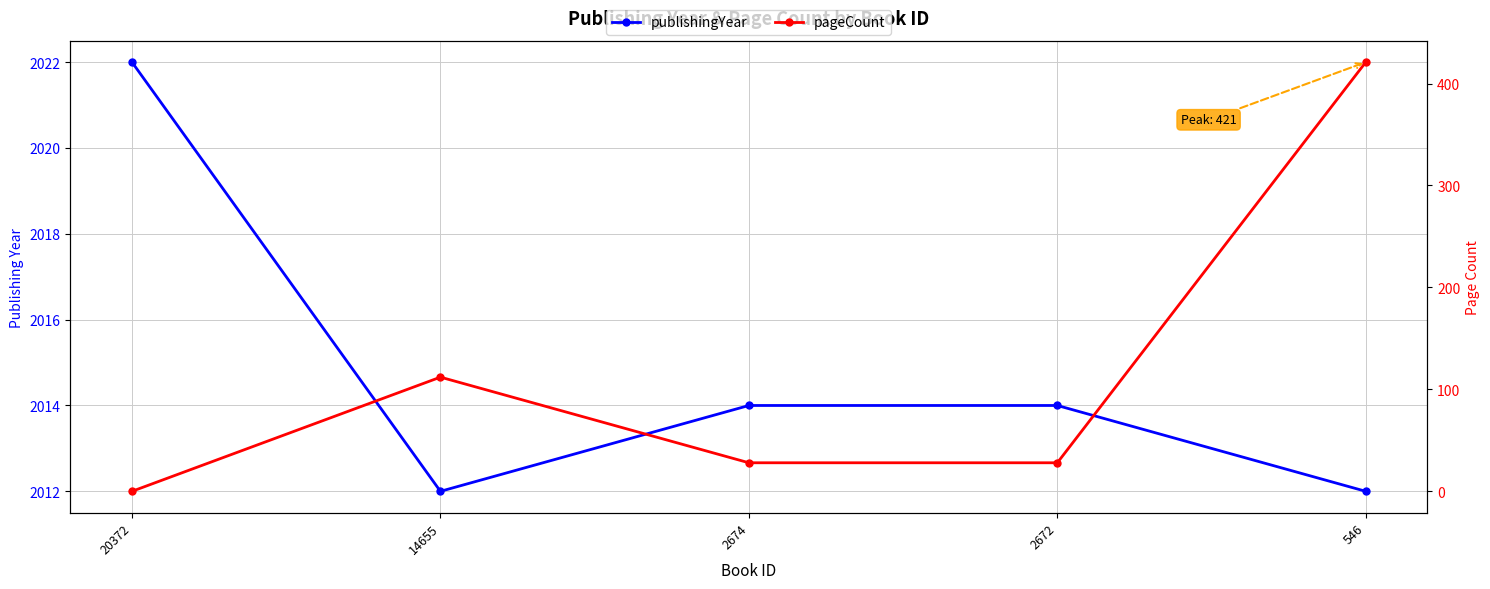

At 14655, list the series in order from largest to smallest.

publishingYear, pageCount